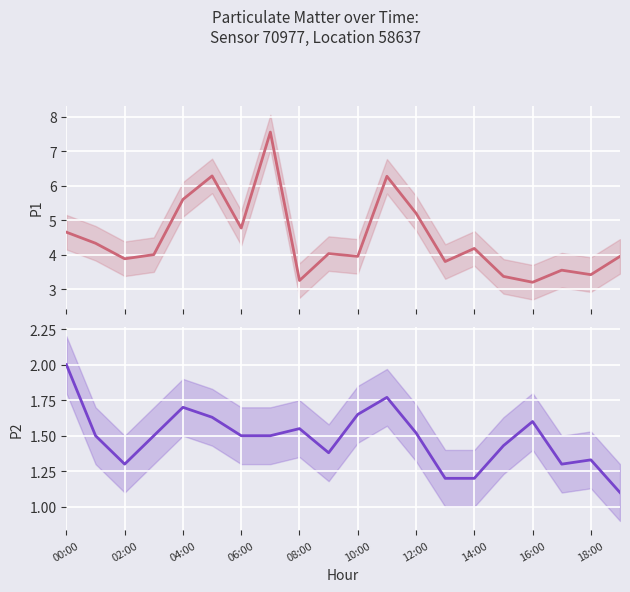

The value of P2 at 13 is 1.2. True or false?

True